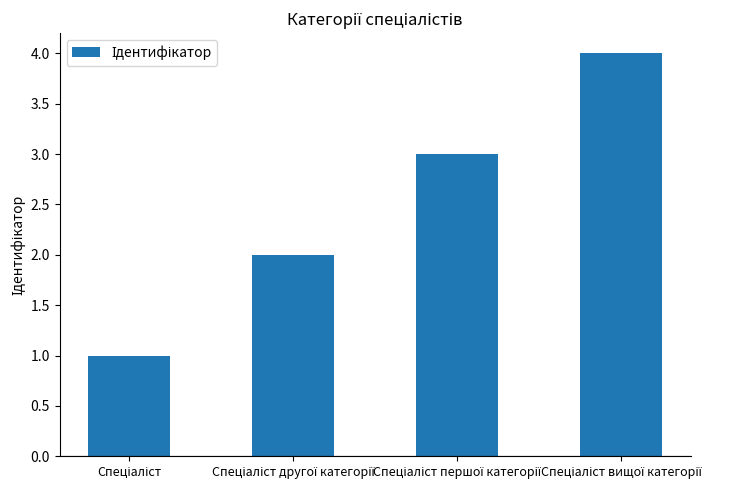

What is the smallest value displayed?

1